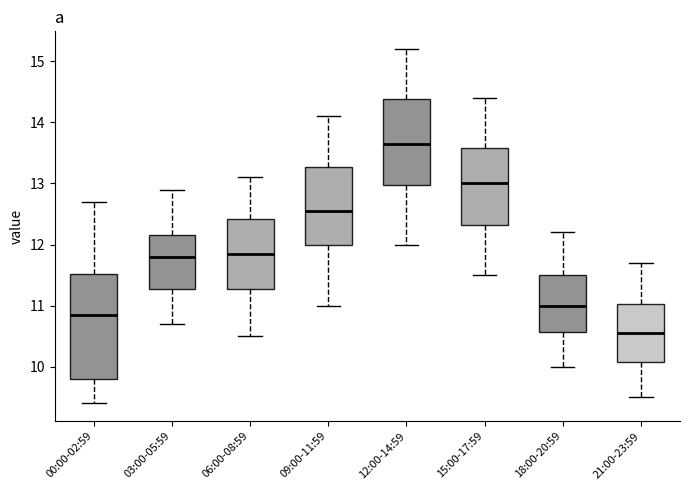

Reading left to right, read every box against the y-axis: the position of its median line, the range the box covers, and the ends of its whiskers. The values are not printed on the chart, so give them approximately, as read against the axis.

00:00-02:59: median 10.9, box 9.8 to 11.5, whiskers 9.4 to 12.7
03:00-05:59: median 11.8, box 11.3 to 12.2, whiskers 10.7 to 12.9
06:00-08:59: median 11.9, box 11.3 to 12.4, whiskers 10.5 to 13.1
09:00-11:59: median 12.6, box 12.0 to 13.3, whiskers 11.0 to 14.1
12:00-14:59: median 13.7, box 13.0 to 14.4, whiskers 12.0 to 15.2
15:00-17:59: median 13.0, box 12.3 to 13.6, whiskers 11.5 to 14.4
18:00-20:59: median 11.0, box 10.6 to 11.5, whiskers 10.0 to 12.2
21:00-23:59: median 10.6, box 10.1 to 11.0, whiskers 9.5 to 11.7